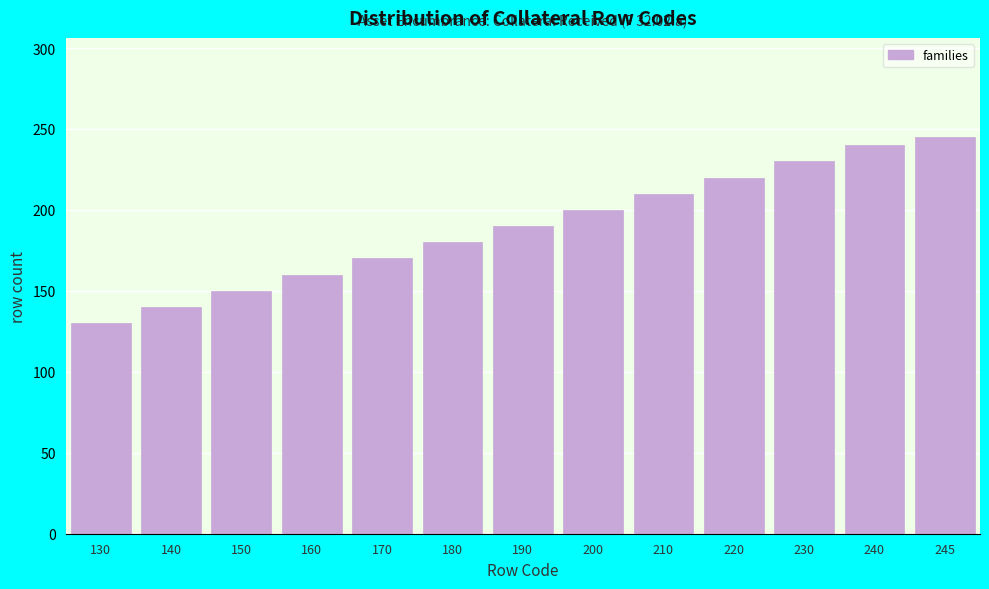

Reading left to right, extract all data points from this chart.

130	140	150	160	170	180	190	200	210	220	230	240	245